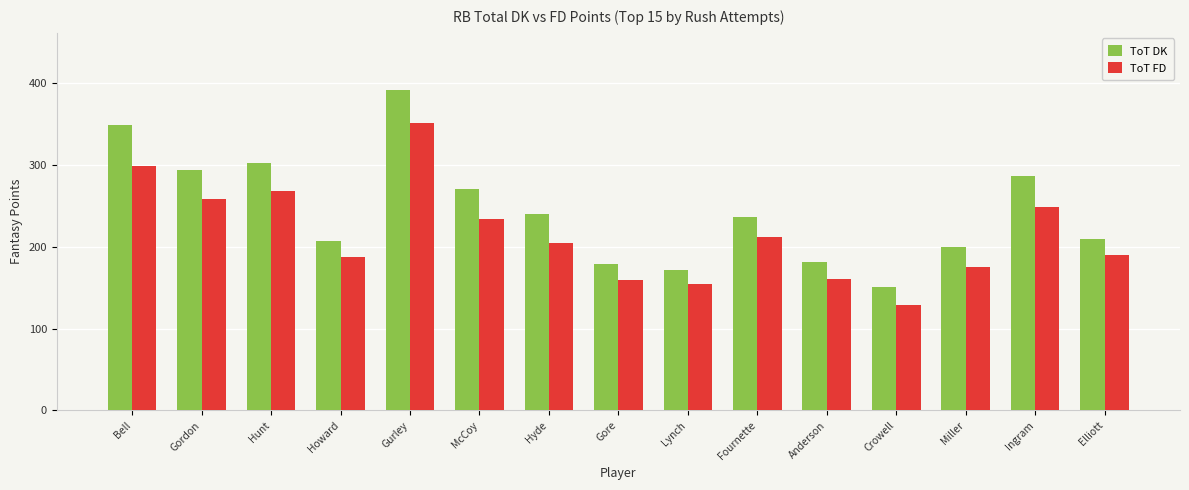

Rank the series by their average value, from highest to lowest.

ToT DK, ToT FD